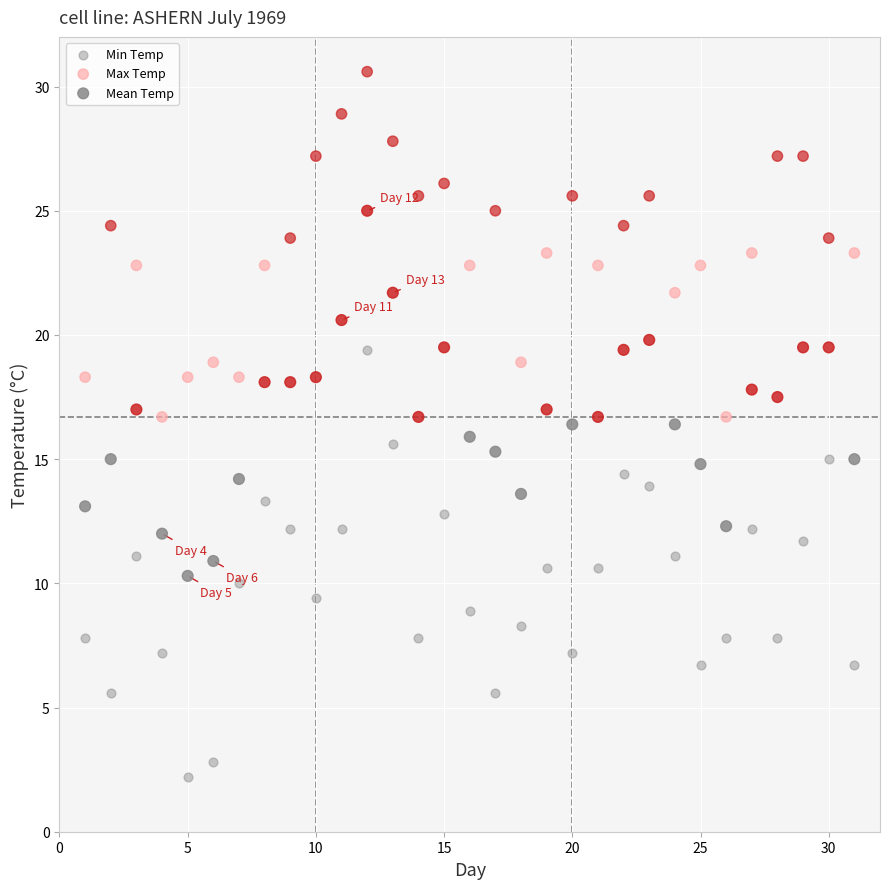

How many points are shown in the scatter plot?

93